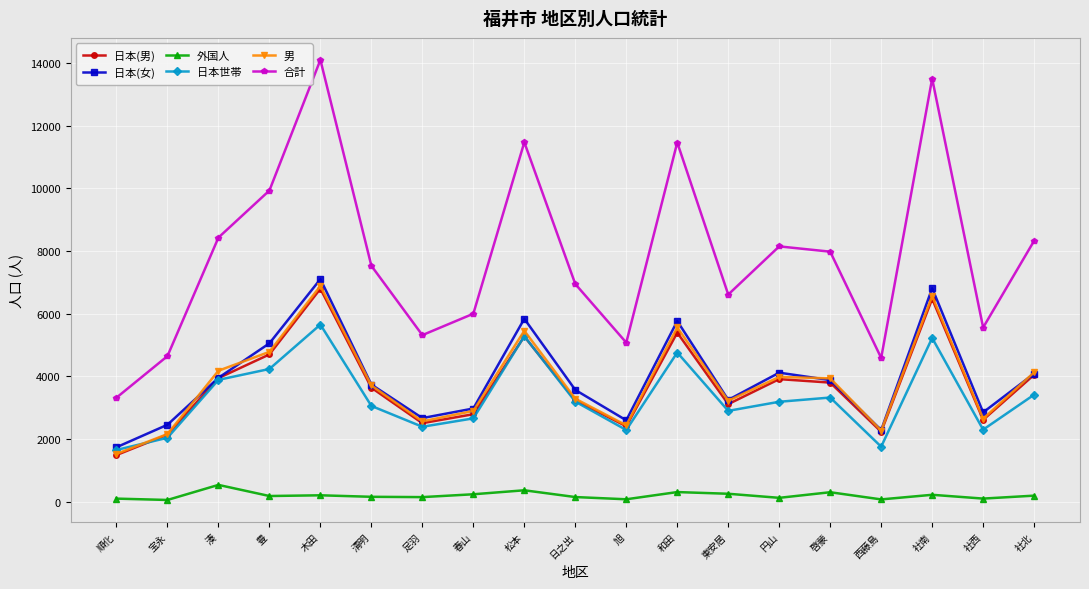

At which category is the sum across all series the highest?

木田